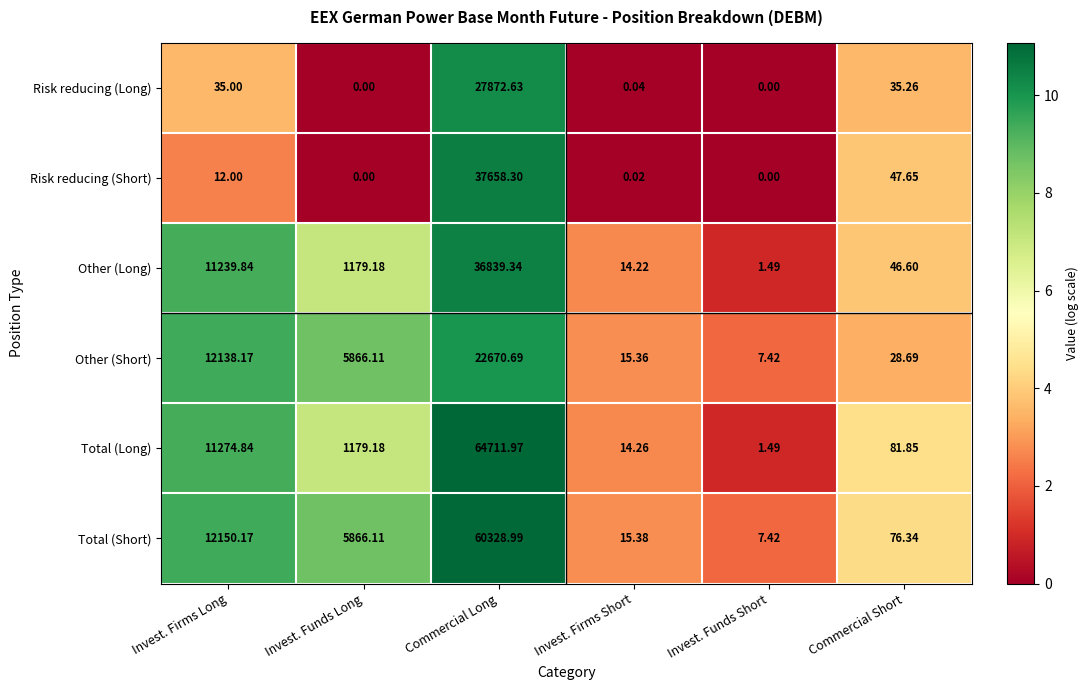

Which series has the largest total across all categories?

Total (Short)